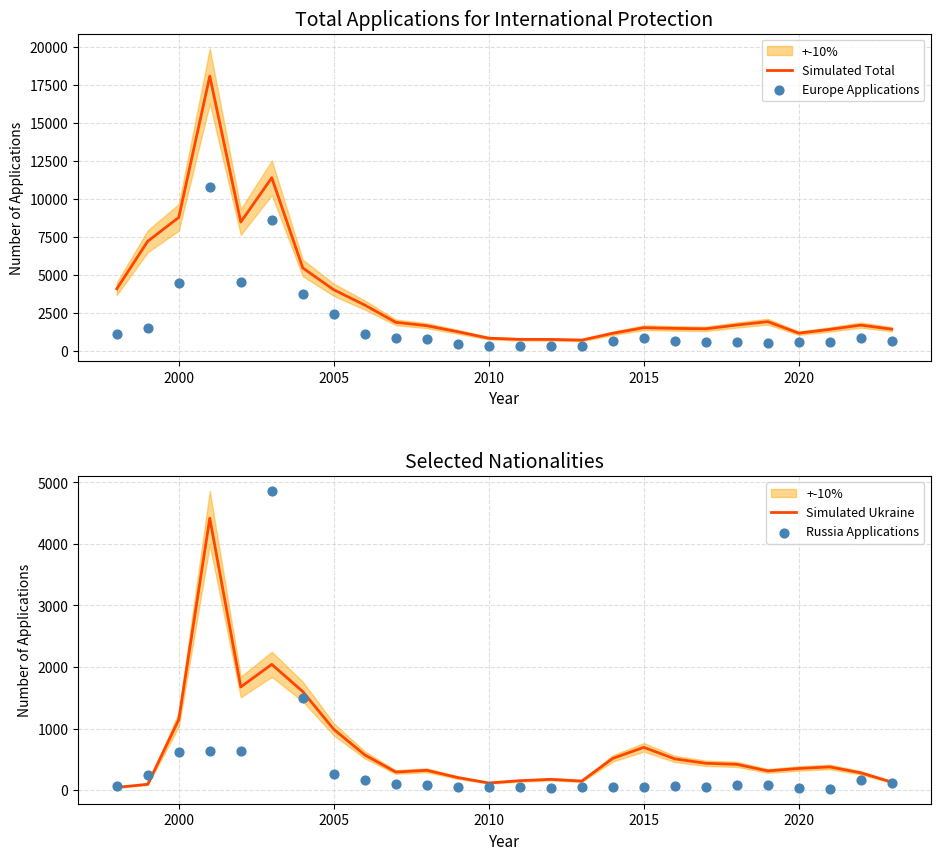

Which series reaches the minimum Y coordinate?

Russia Applications